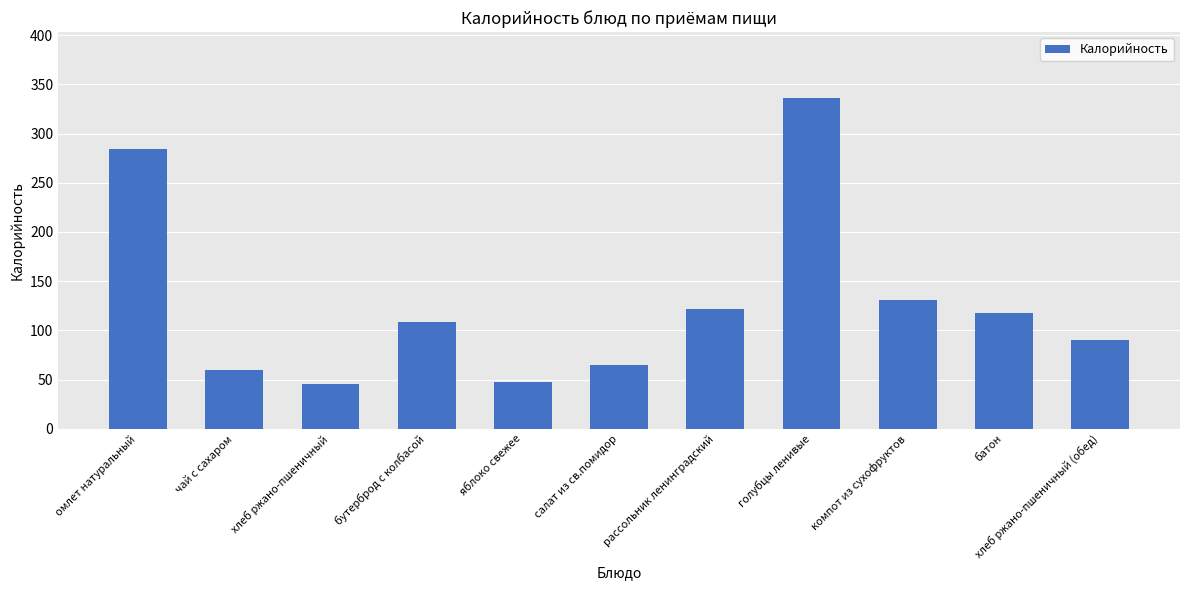

What is the smallest value displayed?

45